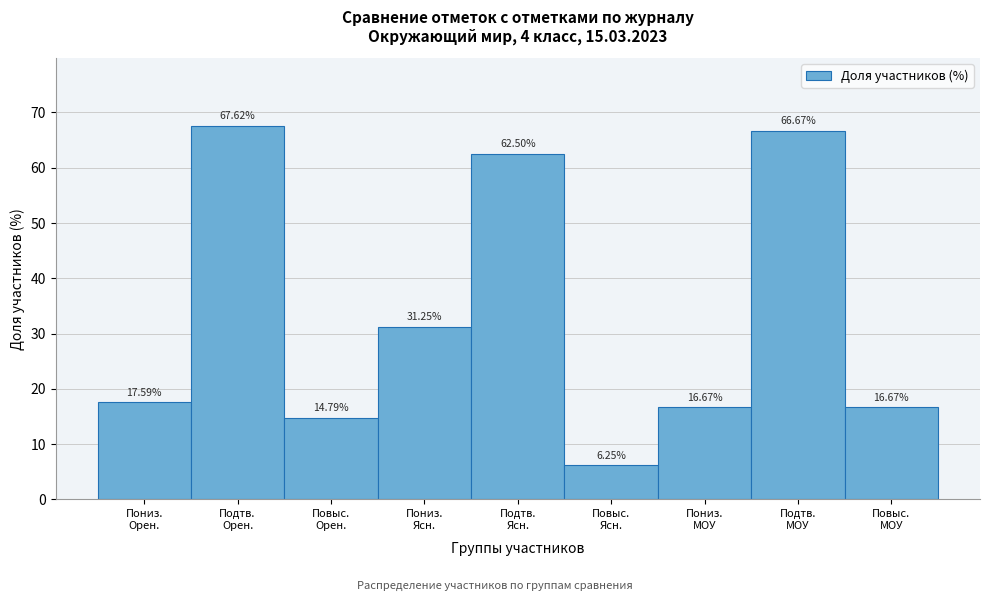

What is the average value?

33.3